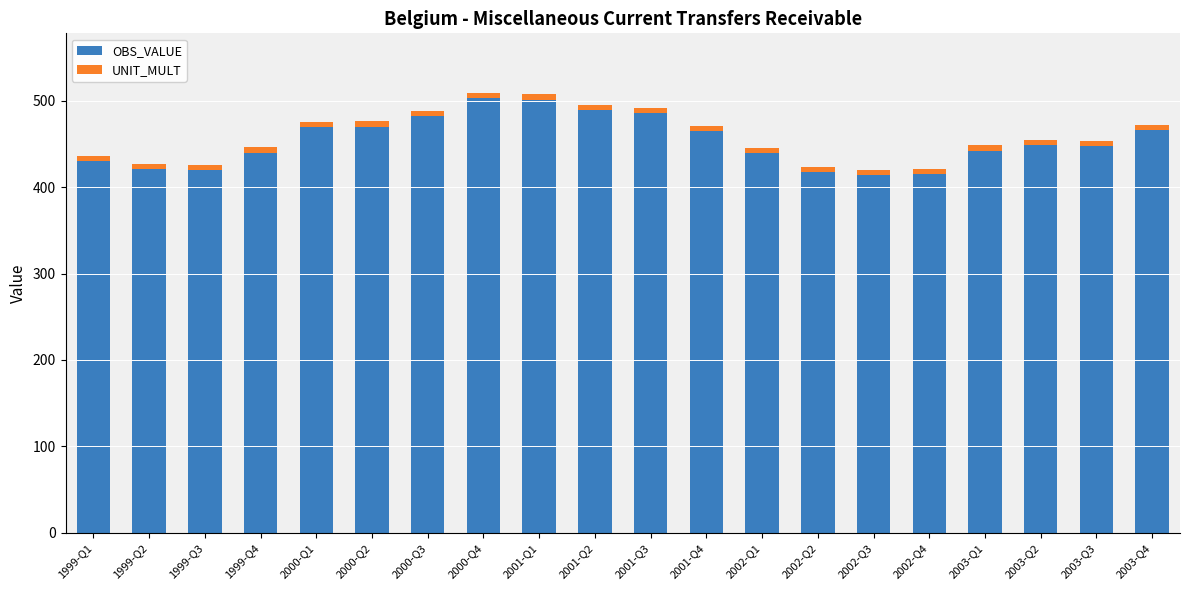

True or false: OBS_VALUE has a value of 415.1 at 2002-Q4.

True